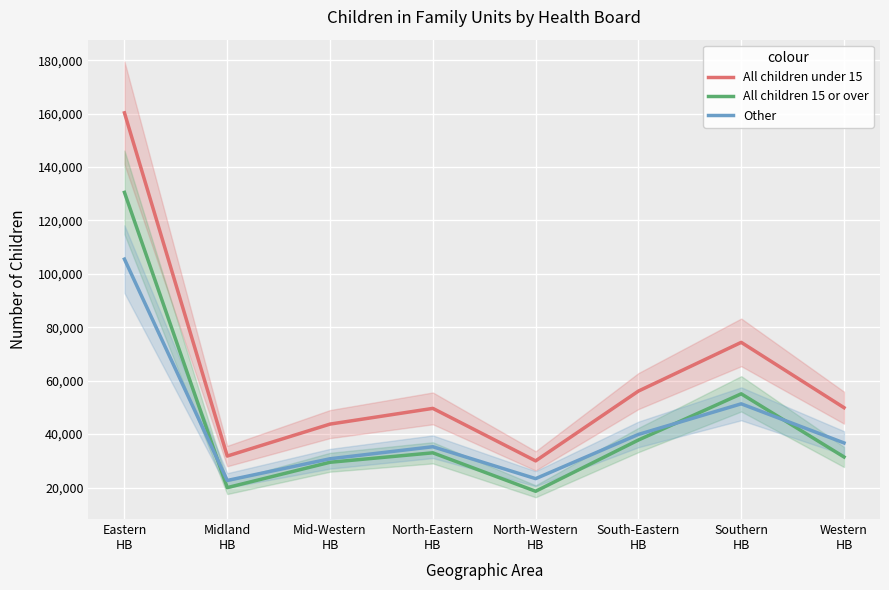

Which category has the lowest value across all series?

North-Western
HB